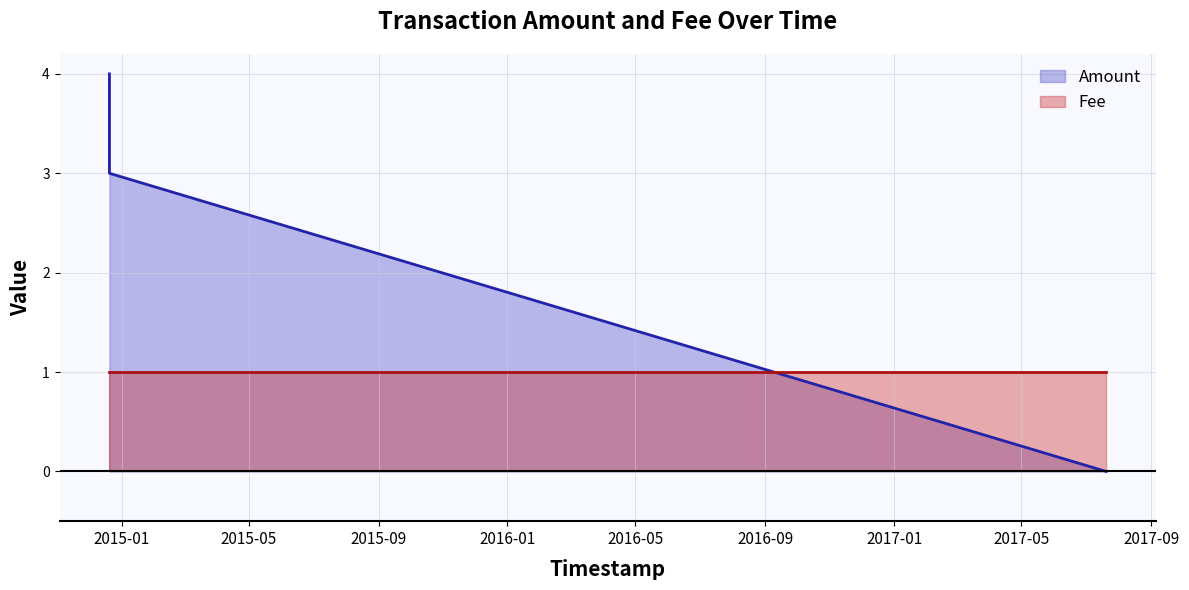

At which category is the sum across all series the highest?

2014-12-20 08:26:18